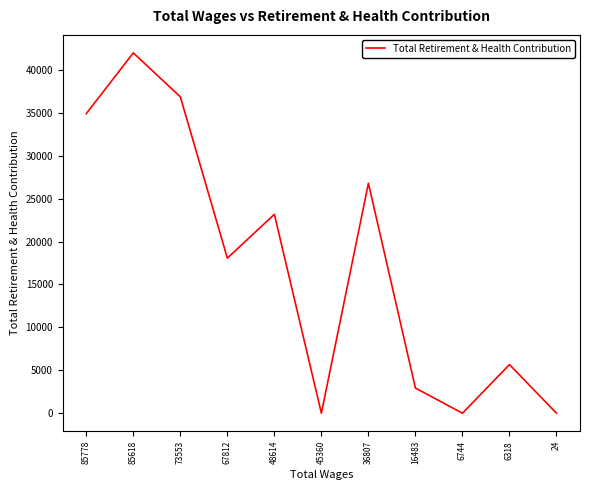

What is the approximate value at 48614?

23178